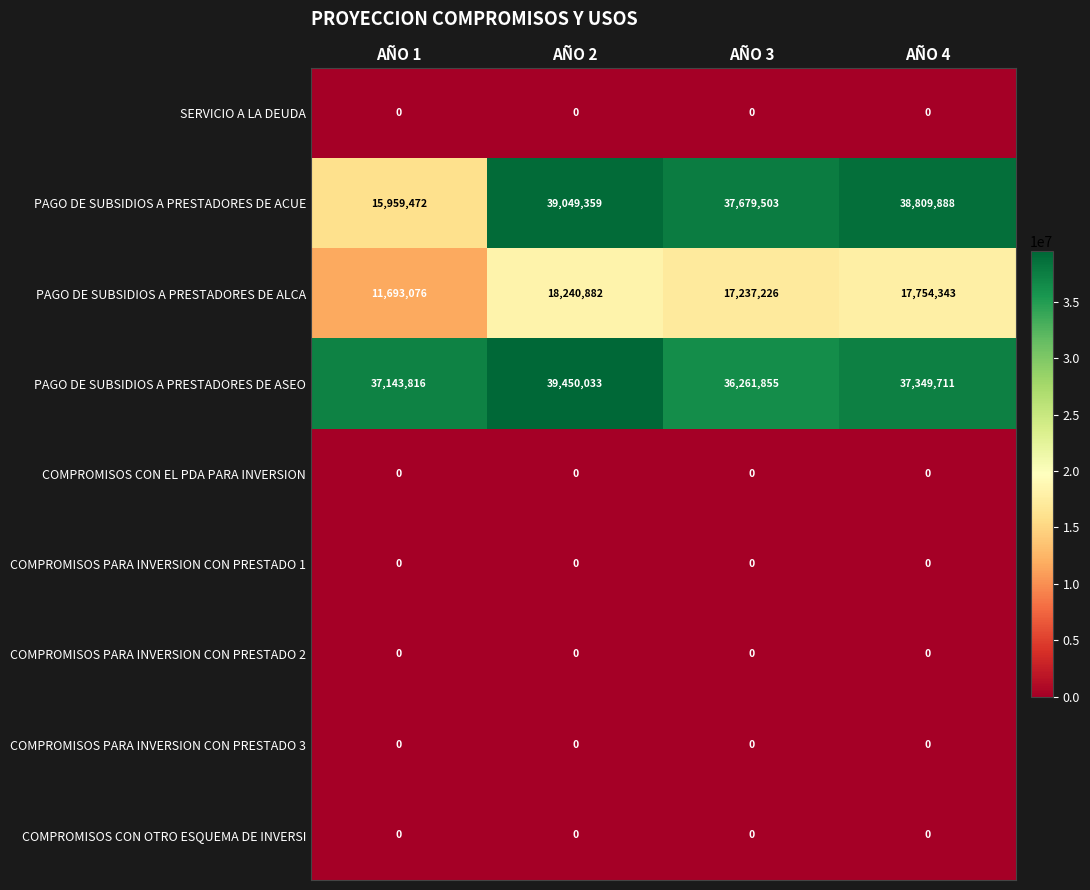

Which series has the widest spread of values?

PAGO DE SUBSIDIOS A PRESTADORES DE ACUE